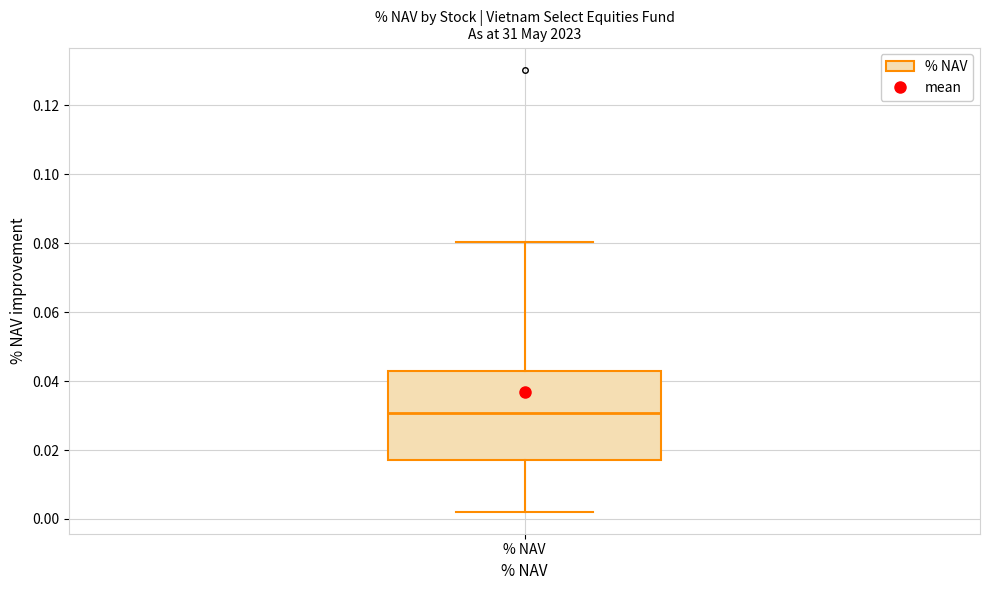

Transcribe this box plot: give where the median line is, the range the box spans, and where the two whiskers end, as read against the y-axis. The values are not printed on the chart, so give them approximately, as read against the axis.

median 0.030, box 0.018 to 0.042, whiskers 0.002 to 0.080